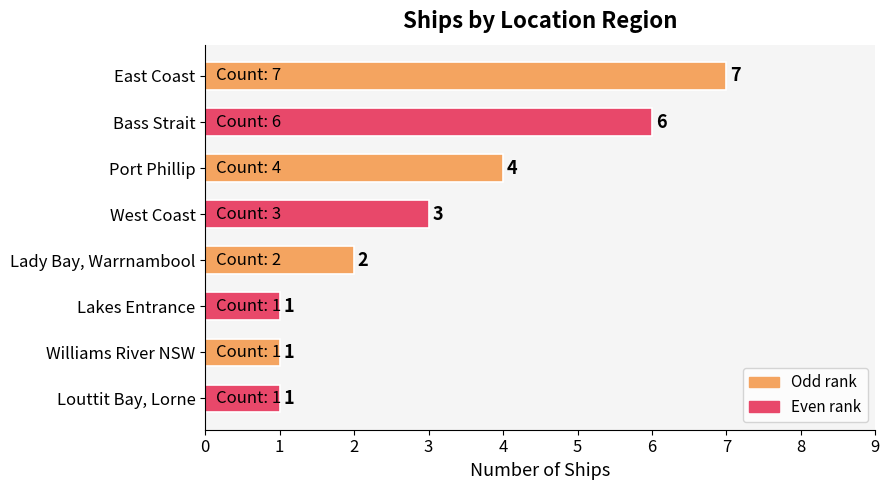

What is the label of the 2nd bar from the top?

Bass Strait